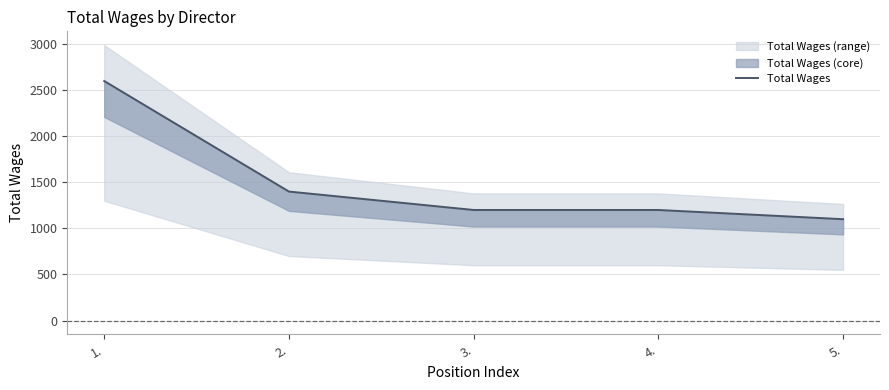

True or false: the data has more than 2 interior local peaks.

False